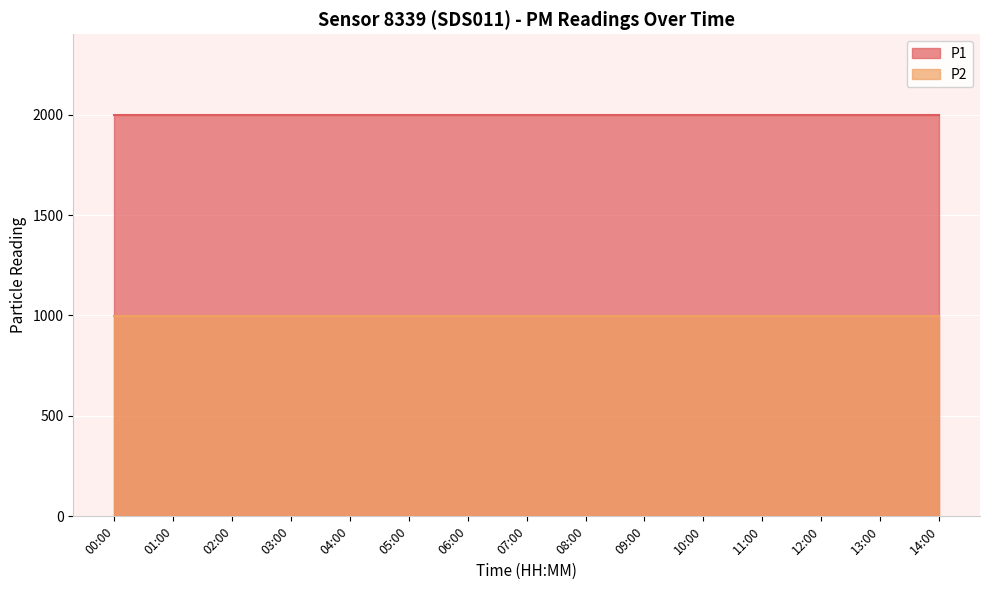

Which series has the largest total across all categories?

P1